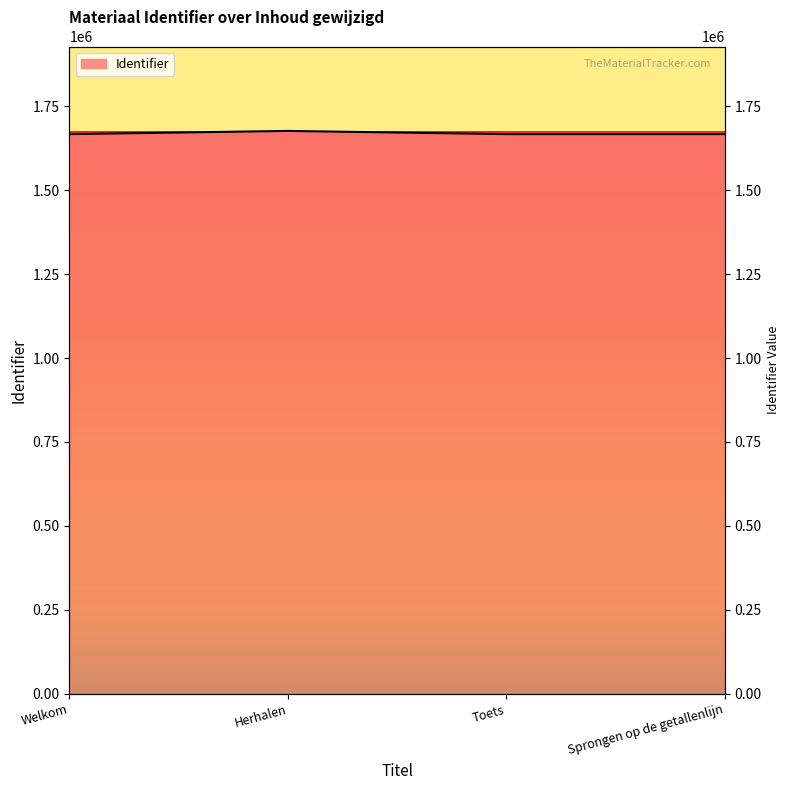

What position from the right is Toets?

2